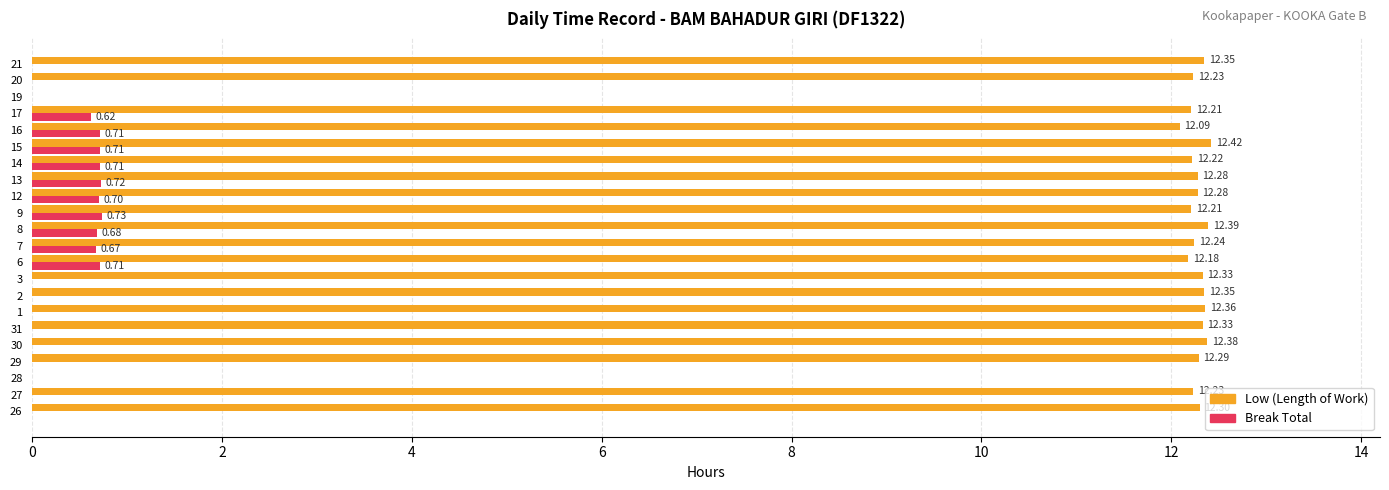

At which category is the sum across all series the highest?

15